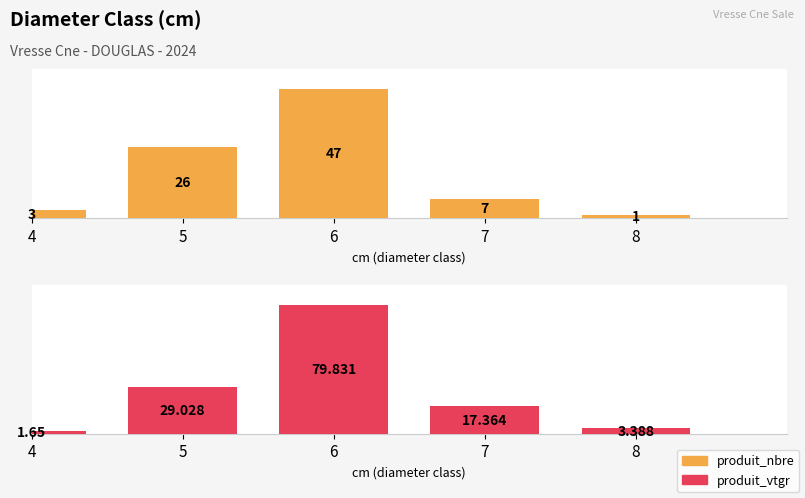

Which series has the widest spread of values?

produit_vtgr (m³)